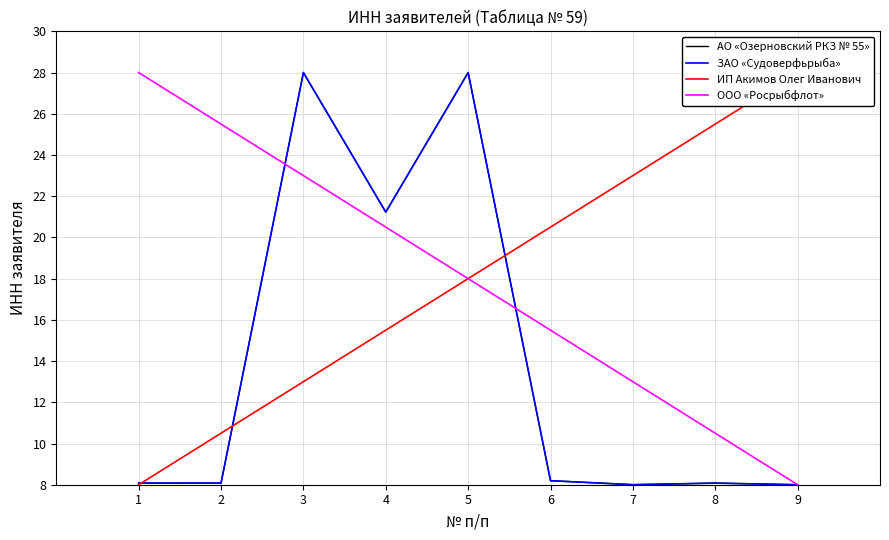

How many lines are shown in the chart?

4